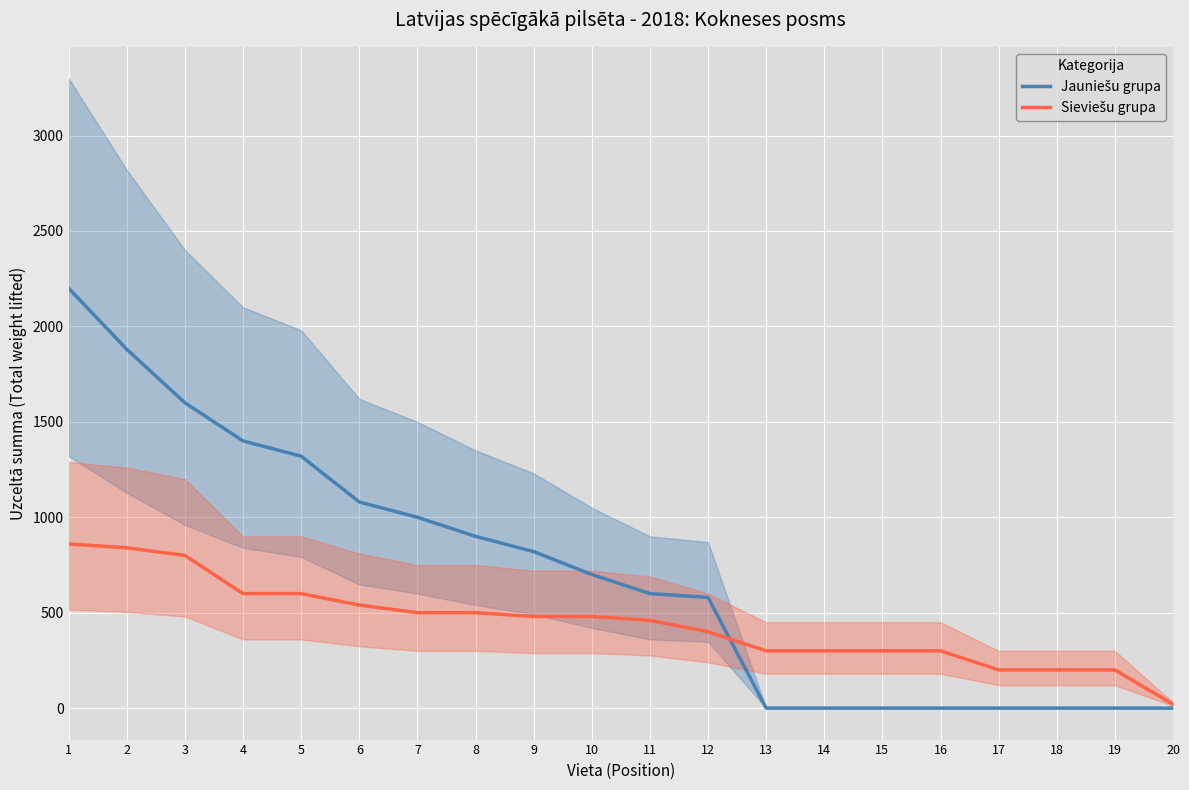

What is the sum of all Sieviešu grupa values?

8880